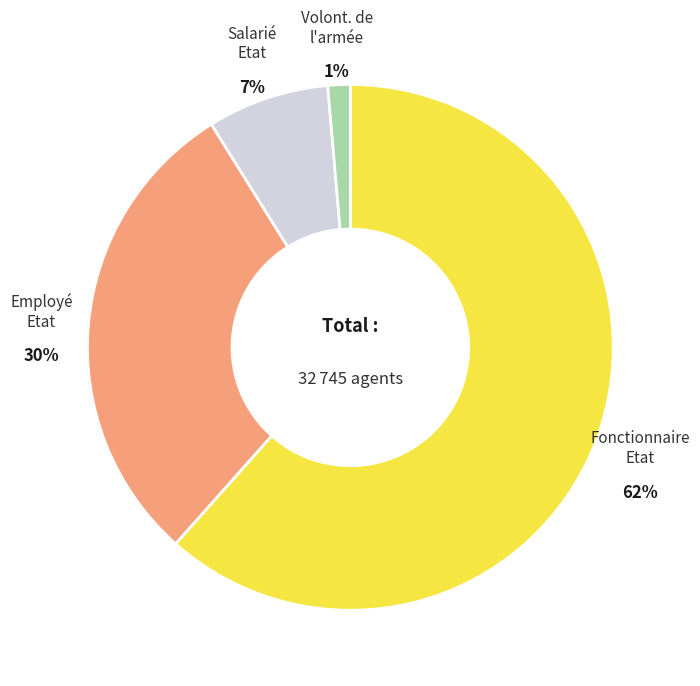

True or false: Salarié Etat accounts for 7% of the total.

True